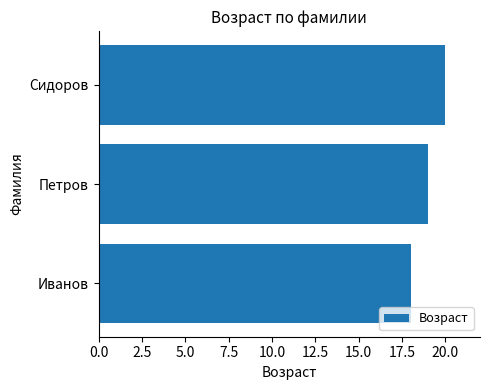

The chart shows a value of 20 at Сидоров. True or false?

True